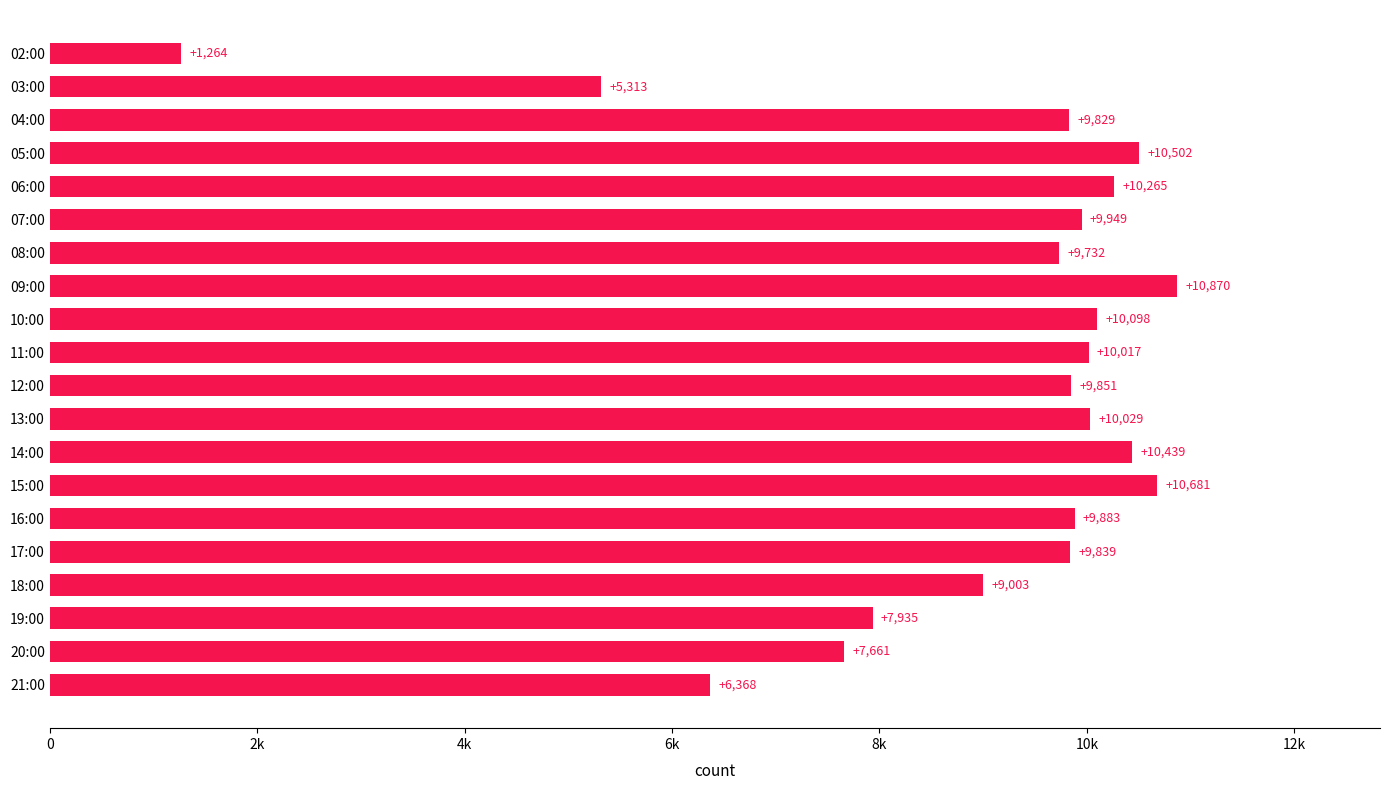

What is the smallest value displayed?

1264